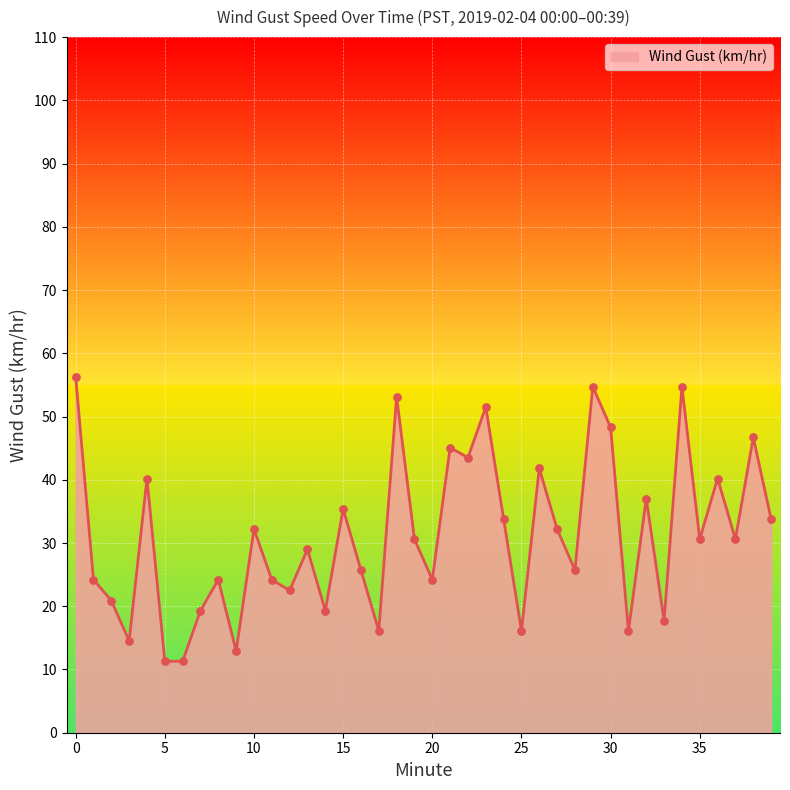

What is the smallest value displayed?

11.3